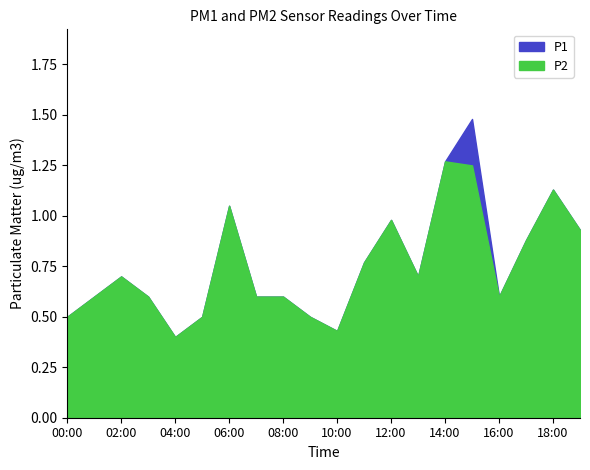

Is it true that P1 equals 1.6 at 12:00?

False